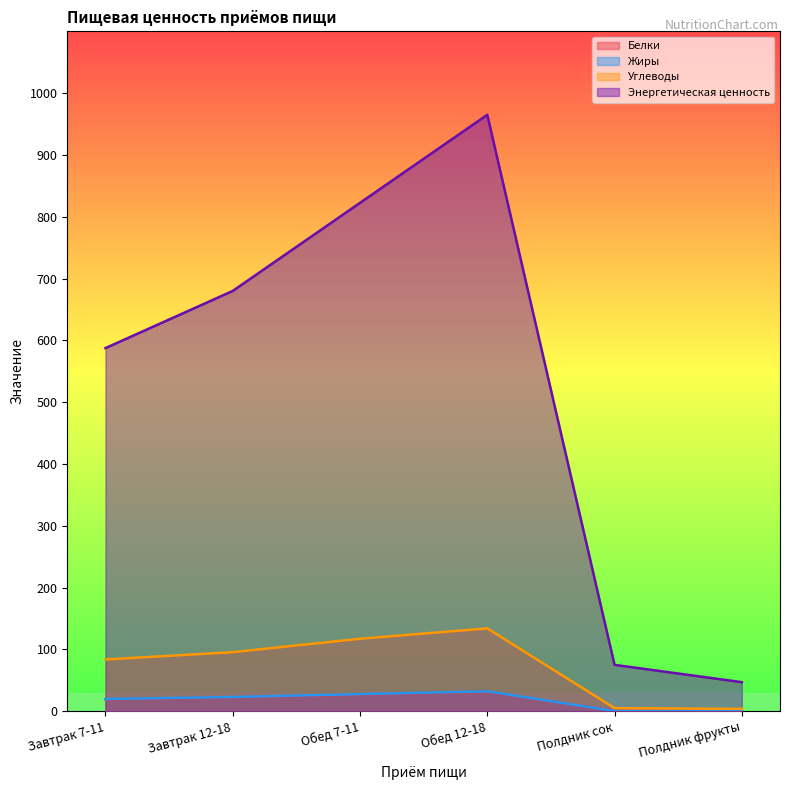

Reading left to right, transcribe all the data shown in this chart.

Белки: 19.2	22.5	26.9	31.5	0.9	0.4
Жиры: 19.8	23.0	27.6	32.2	0.4	0.2
Углеводы: 83.8	95.6	117.2	134.1	5.0	3.8
Энергетическая ценность: 587.5	680.0	822.5	965.0	75.0	47.0